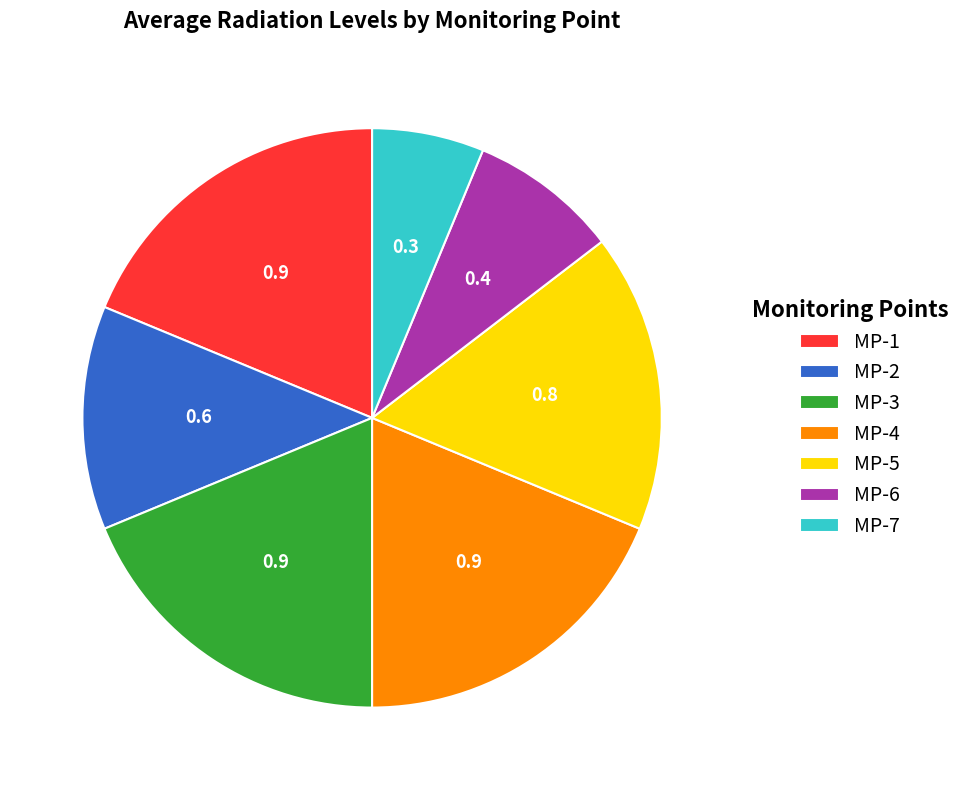

Is the sum of MP-5 and MP-1 greater than half?

No